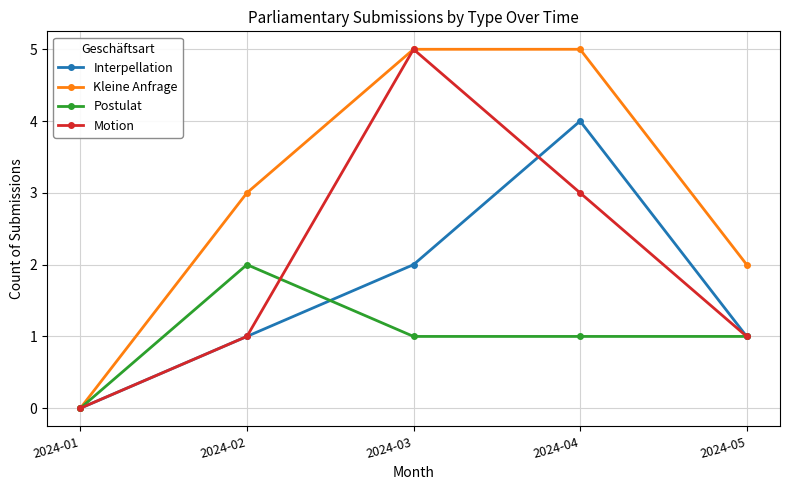

Is it true that Kleine Anfrage equals 3 at 2024-05?

False